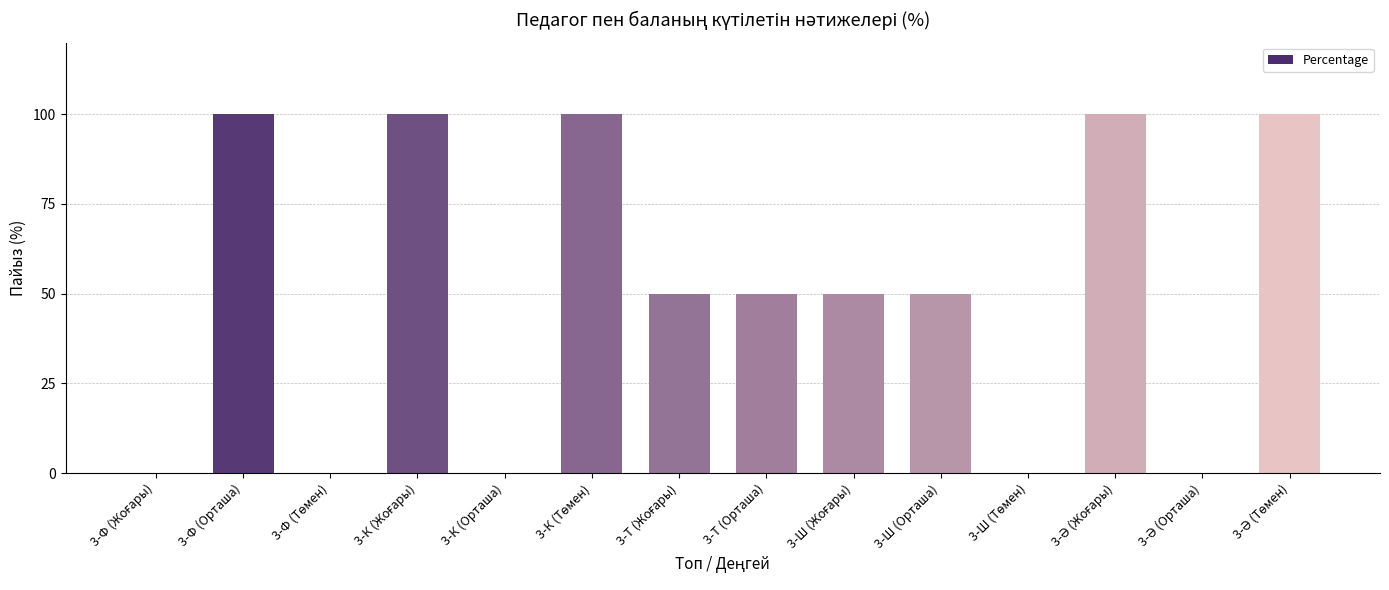

What is the sum of all values?

700